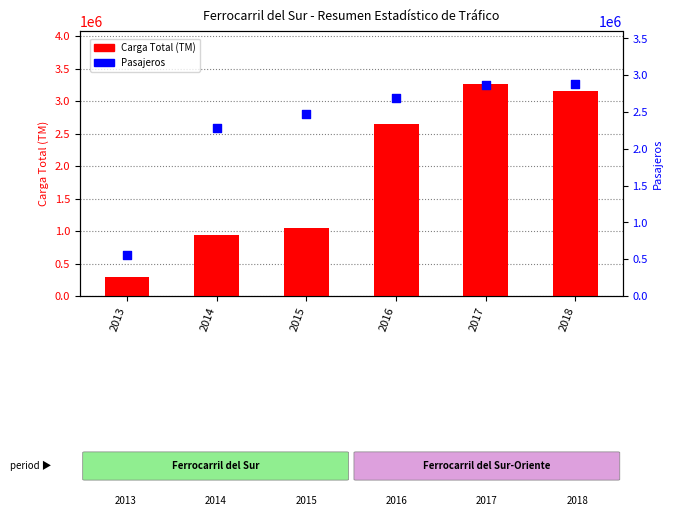

What are all the series names shown in the legend?

Carga Total (TM), Pasajeros